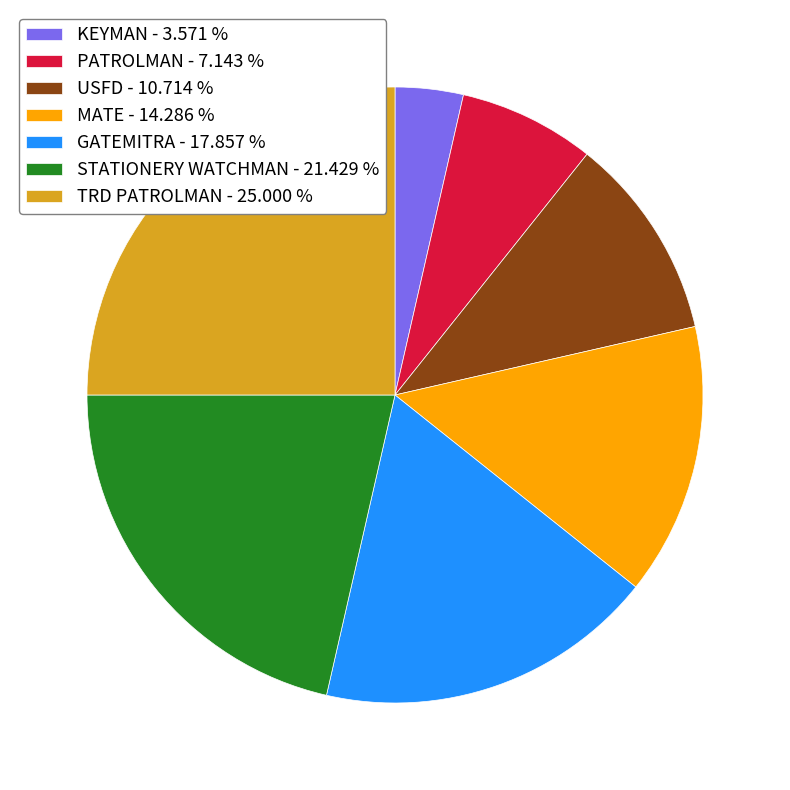

Between STATIONERY WATCHMAN - 21.429 % and MATE - 14.286 %, which is larger?

STATIONERY WATCHMAN - 21.429 %